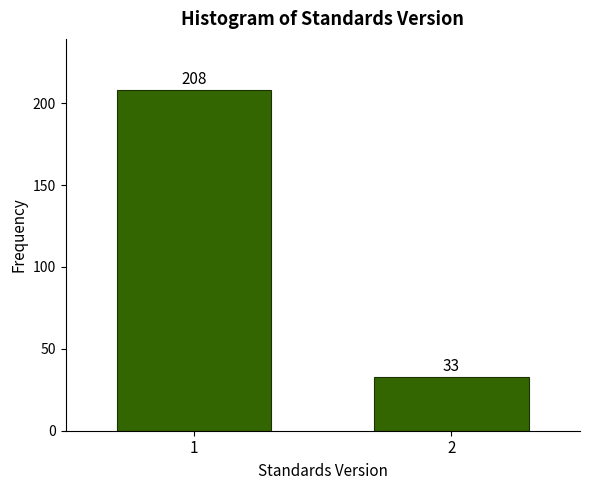

Reading left to right, what are all the values shown in this chart?

208	33